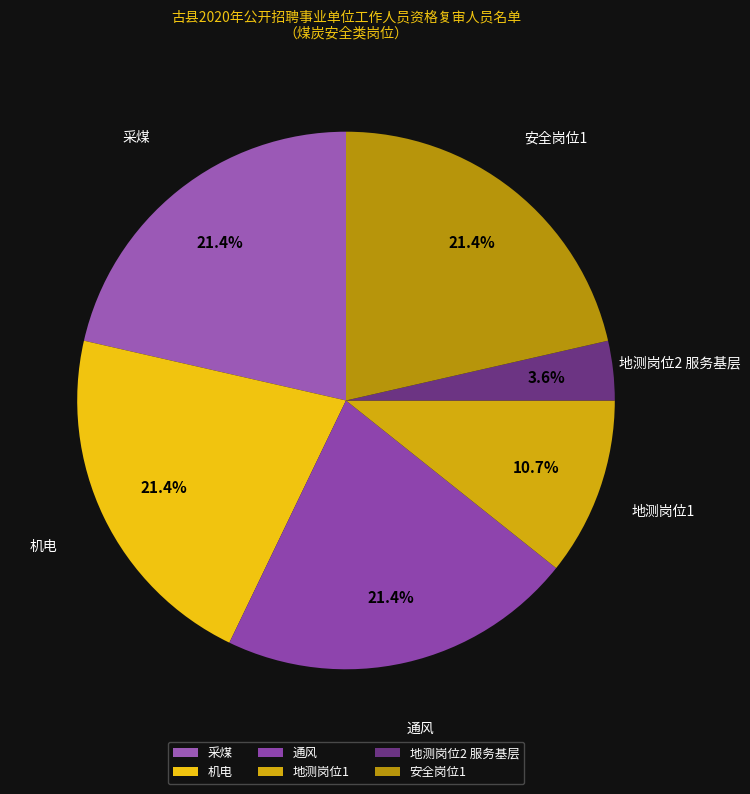

What is the smallest slice in the pie chart?

地测岗位2 服务基层